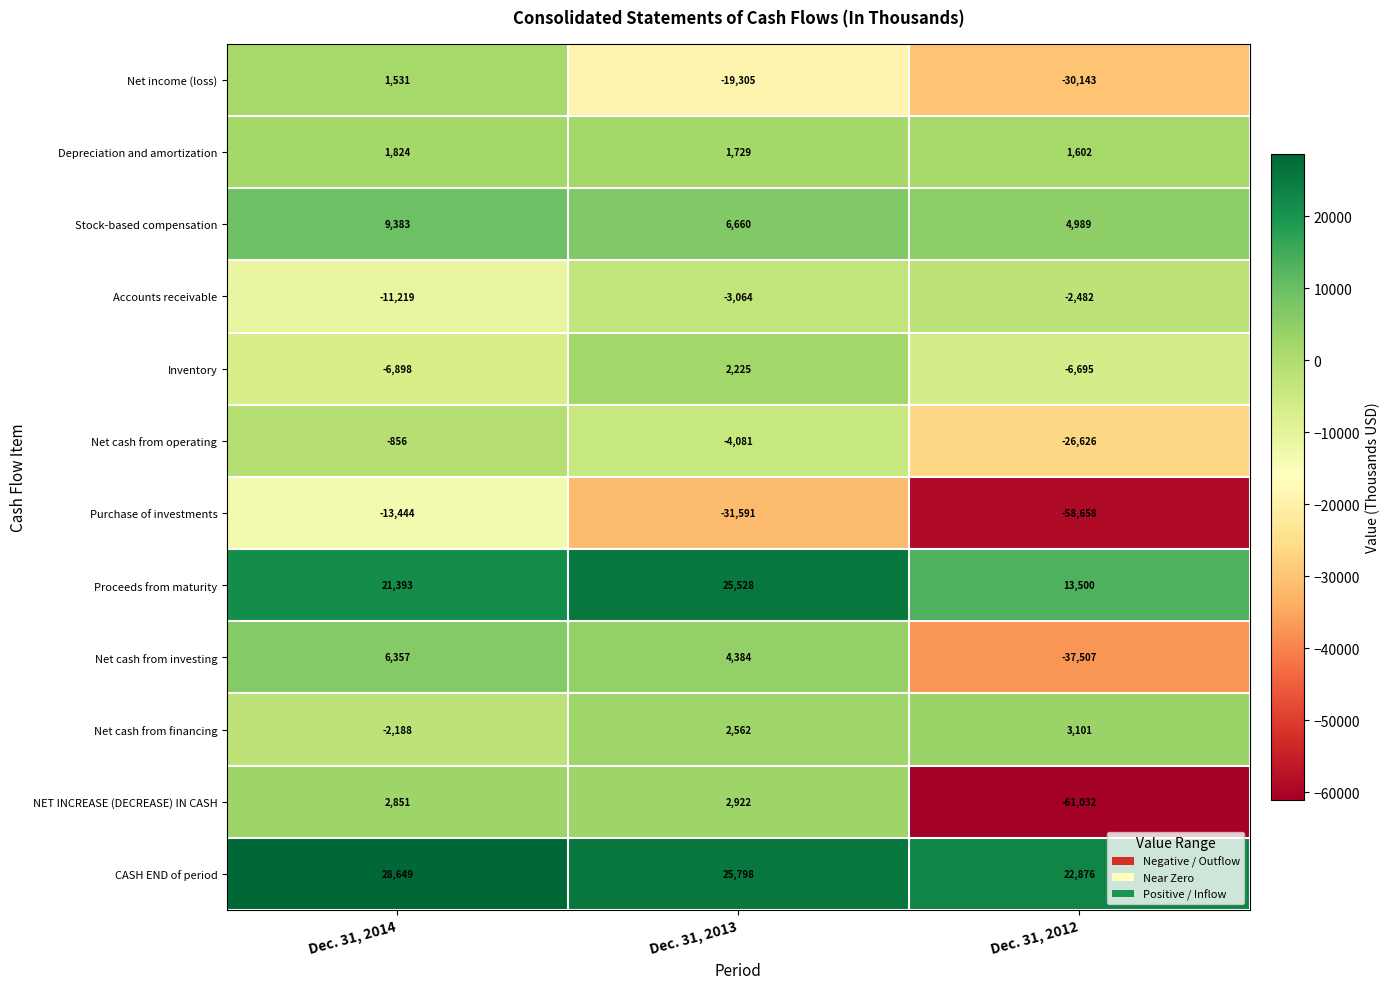

What is the difference between the maximum and minimum values in the Net income (loss) series?

31674